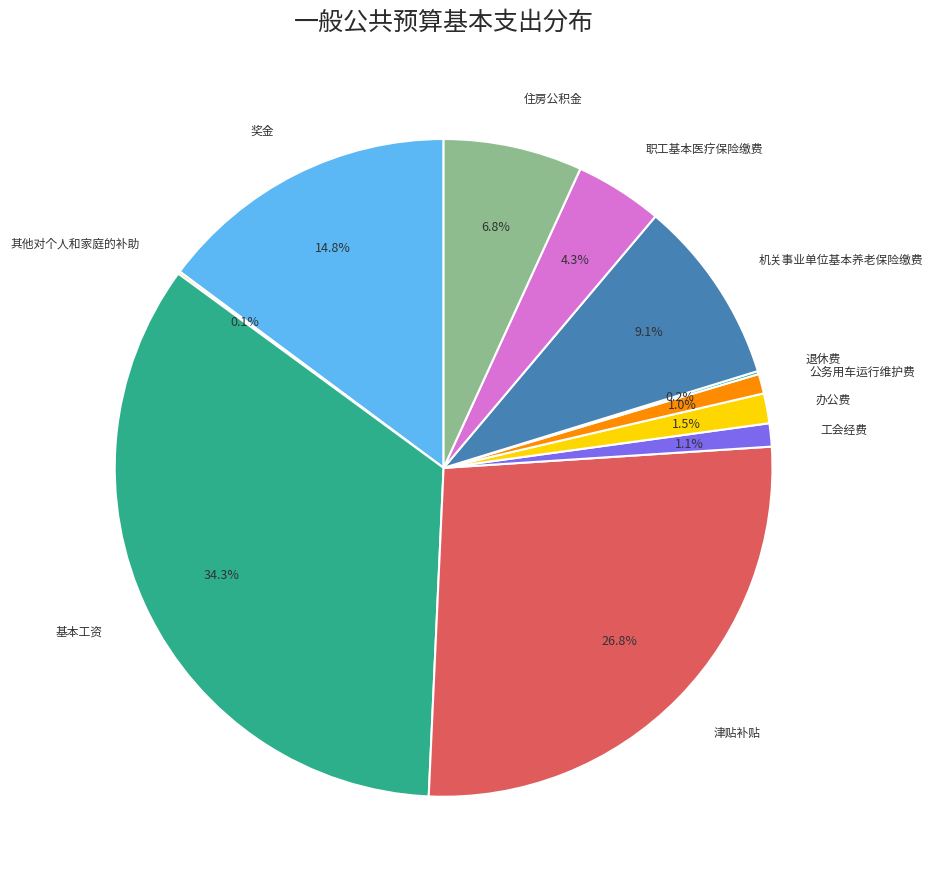

To the nearest percent, what is the difference between the largest and smallest slice percentages?

34%